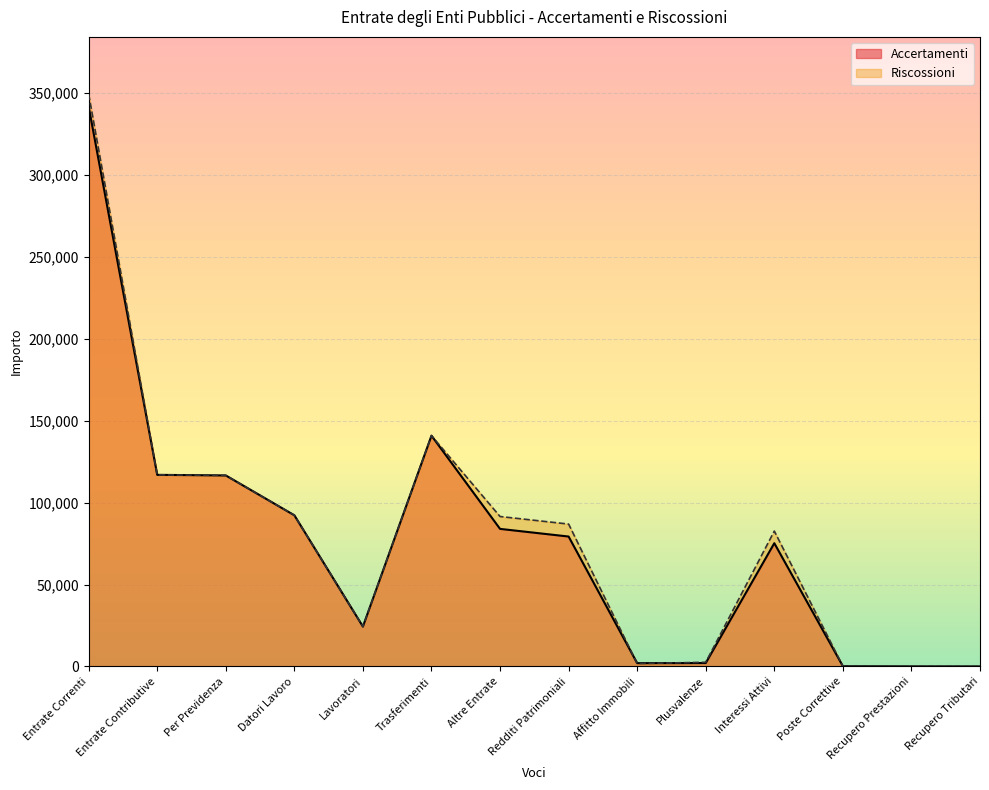

What is the label of the 2nd point from the right?

Recupero Prestazioni